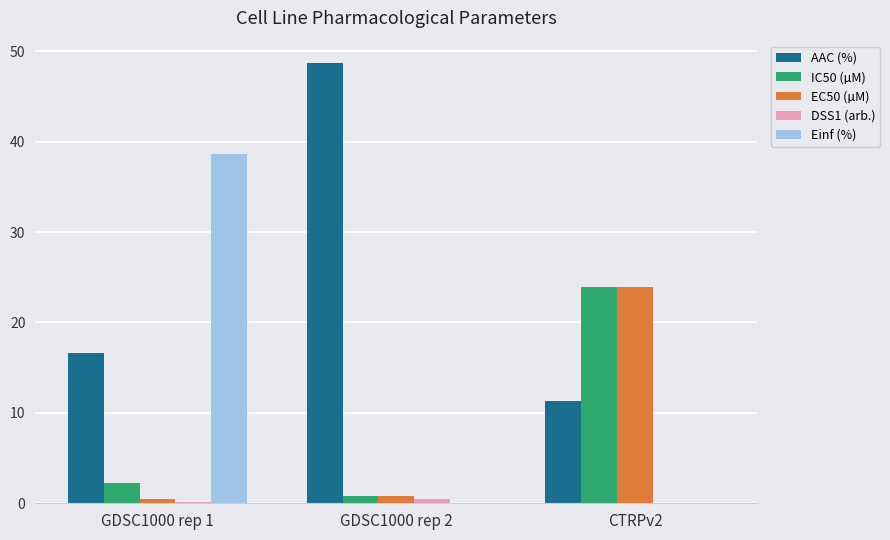

True or false: AAC (%) has a value of 6.0 at GDSC1000 rep 1.

False